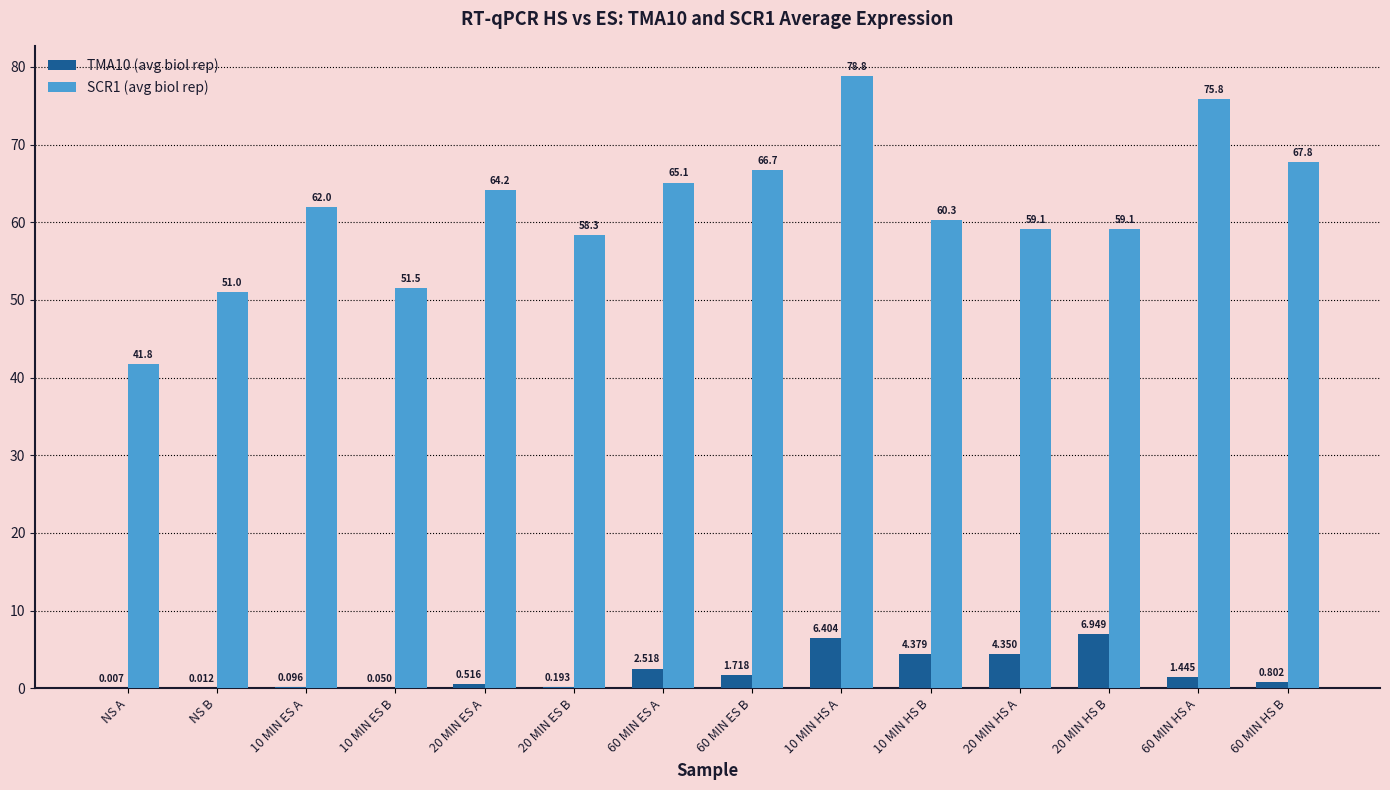

Is it true that SCR1 (avg biol rep) equals 70.6 at NS A?

False